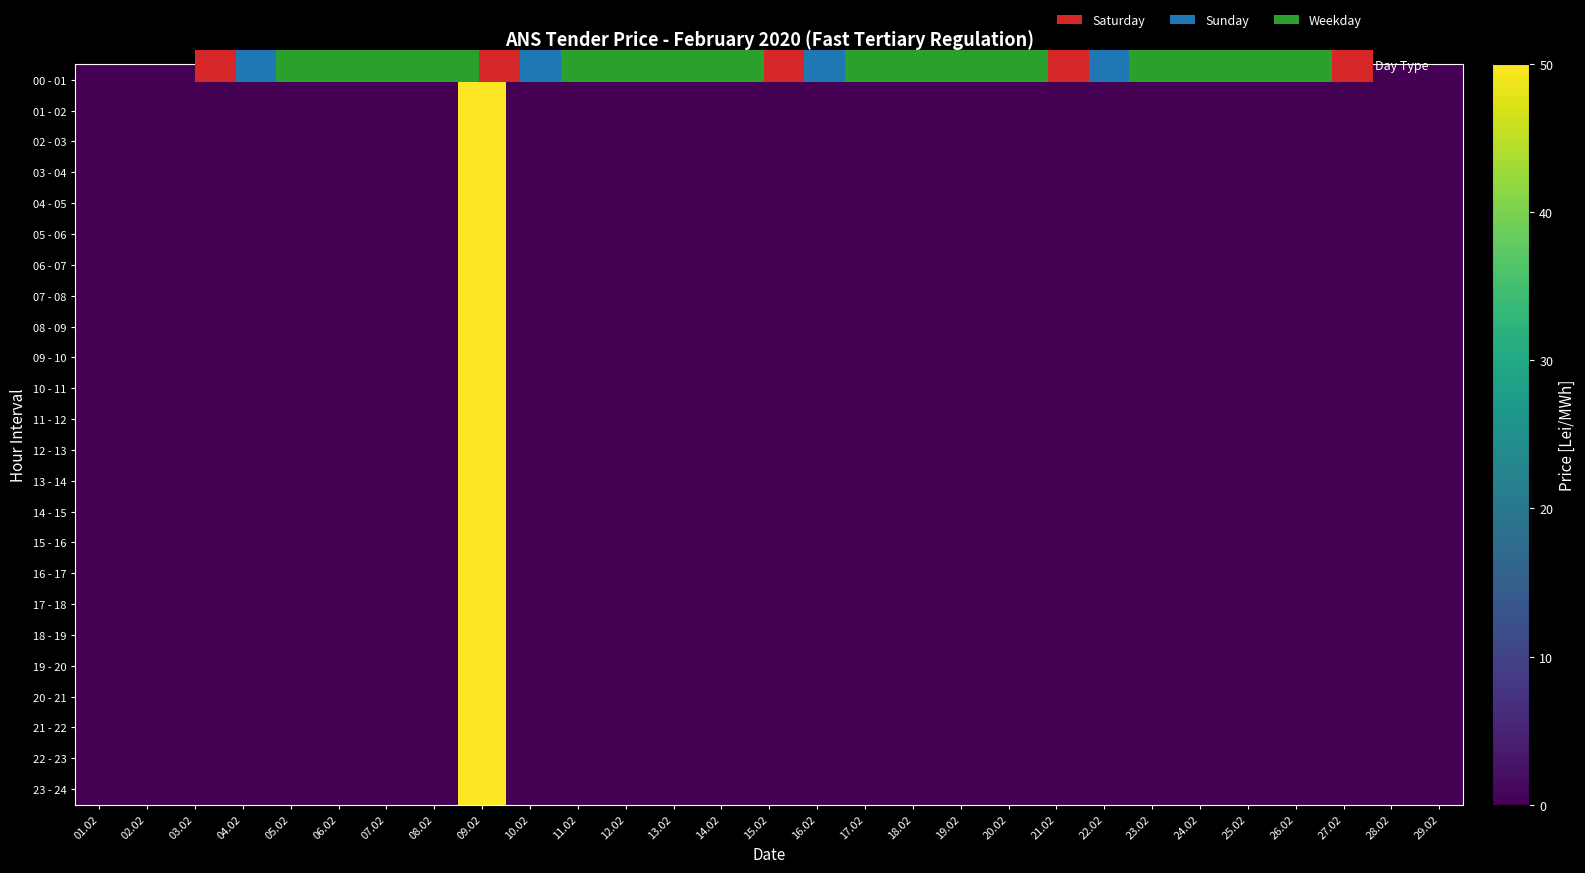

Between 22.02 and 25.02, which is larger?

22.02